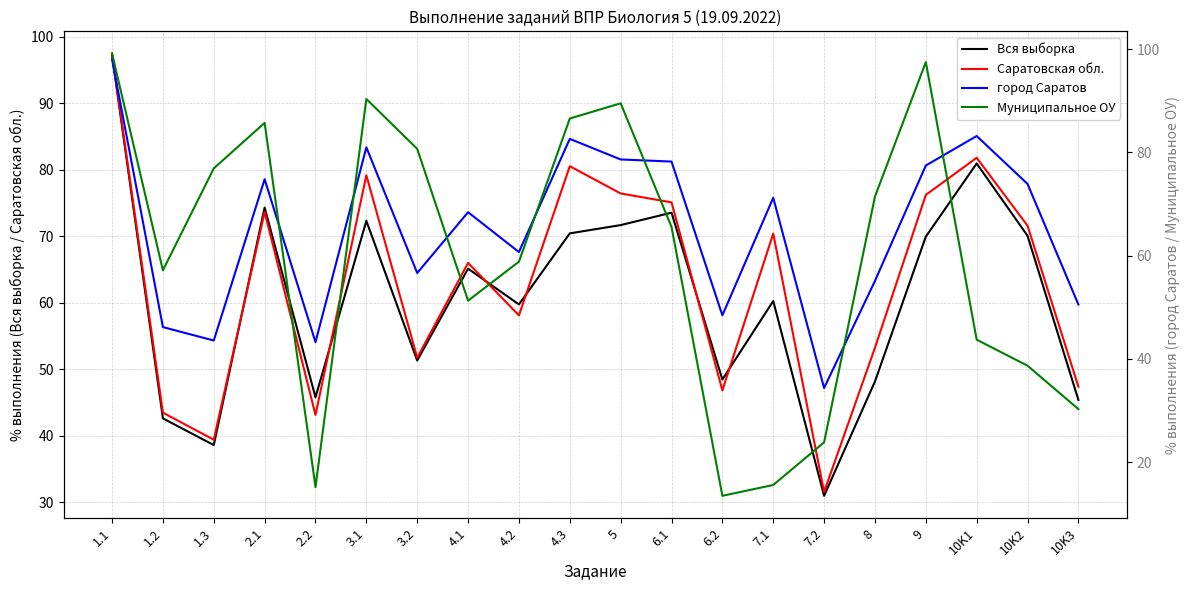

Reading left to right, transcribe all the data shown in this chart.

Вся выборка: 97.3	42.6	38.6	74.3	45.8	72.3	51.3	65.1	59.8	70.5	71.7	73.6	48.5	60.3	31.0	48.2	70.0	81.0	70.1	45.4
Саратовская обл.: 97.5	43.5	39.4	73.7	43.1	79.2	51.7	66.0	58.1	80.5	76.5	75.1	46.8	70.4	31.6	53.2	76.2	81.8	71.6	47.4
город Саратов: 98.0	46.1	43.5	74.8	43.2	81.0	56.6	68.4	60.7	82.6	78.6	78.2	48.4	71.2	34.3	55.1	77.5	83.2	73.9	50.5
Муниципальное ОУ: 99.2	57.1	76.9	85.7	15.1	90.3	80.7	51.3	58.8	86.5	89.5	65.5	13.4	15.6	23.8	71.4	97.5	43.7	38.7	30.2